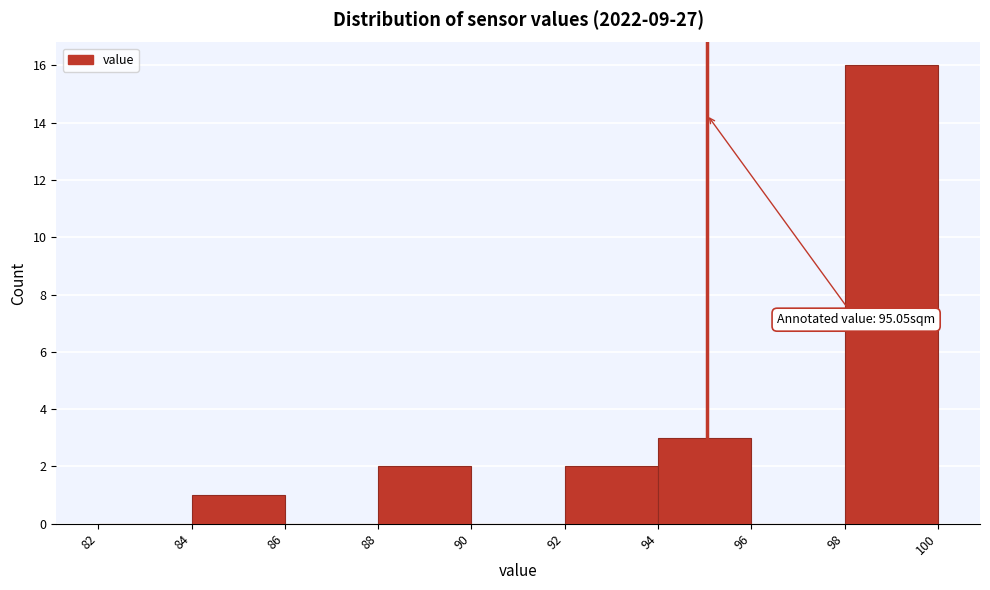

Which range on the x-axis has the tallest bar?

98 to 100